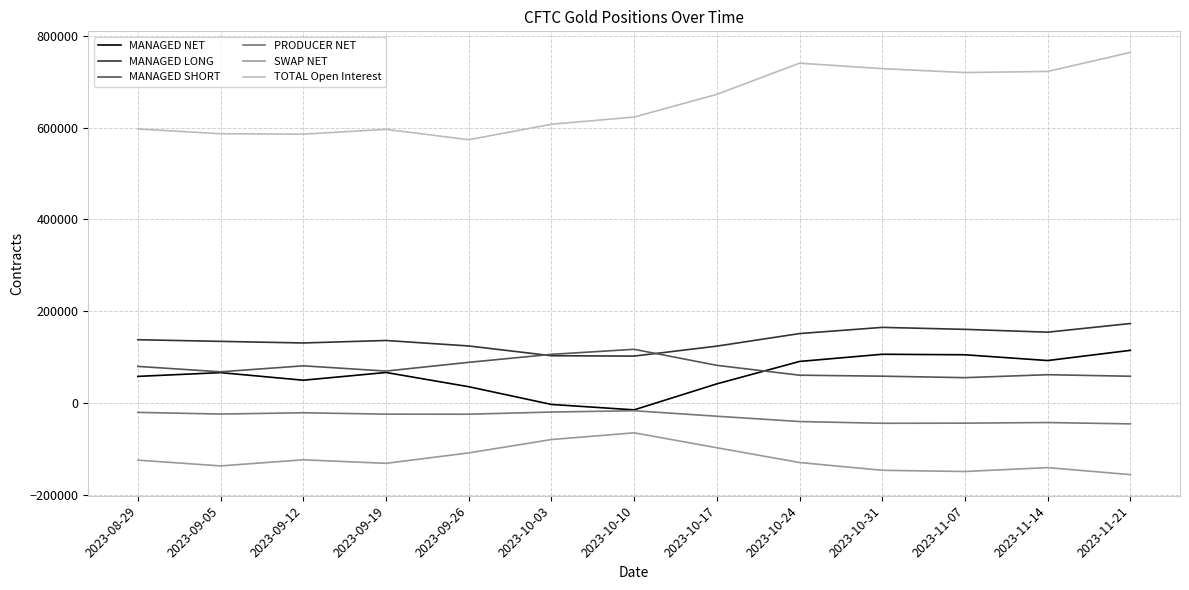

True or false: MANAGED NET and TOTAL Open Interest cross at least once.

False